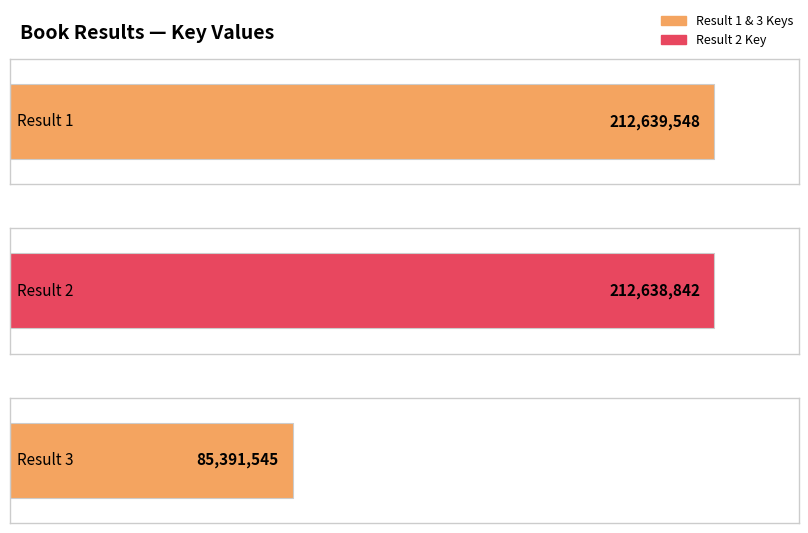

Which category has the lowest value across all series?

3